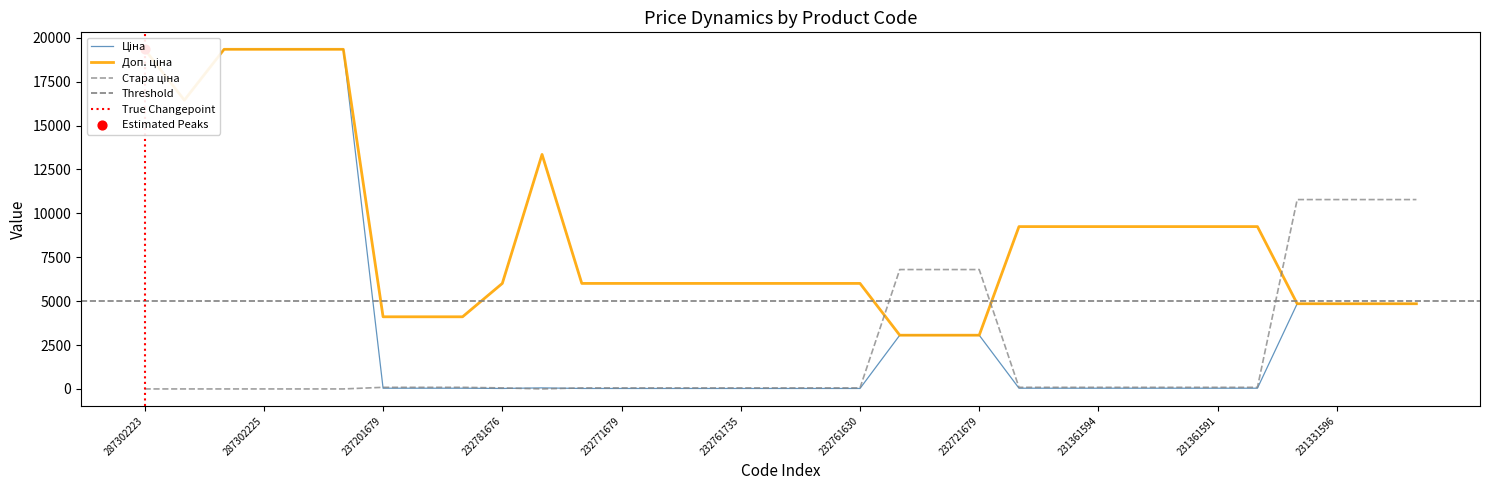

Which series contains the highest Y value?

Ціна